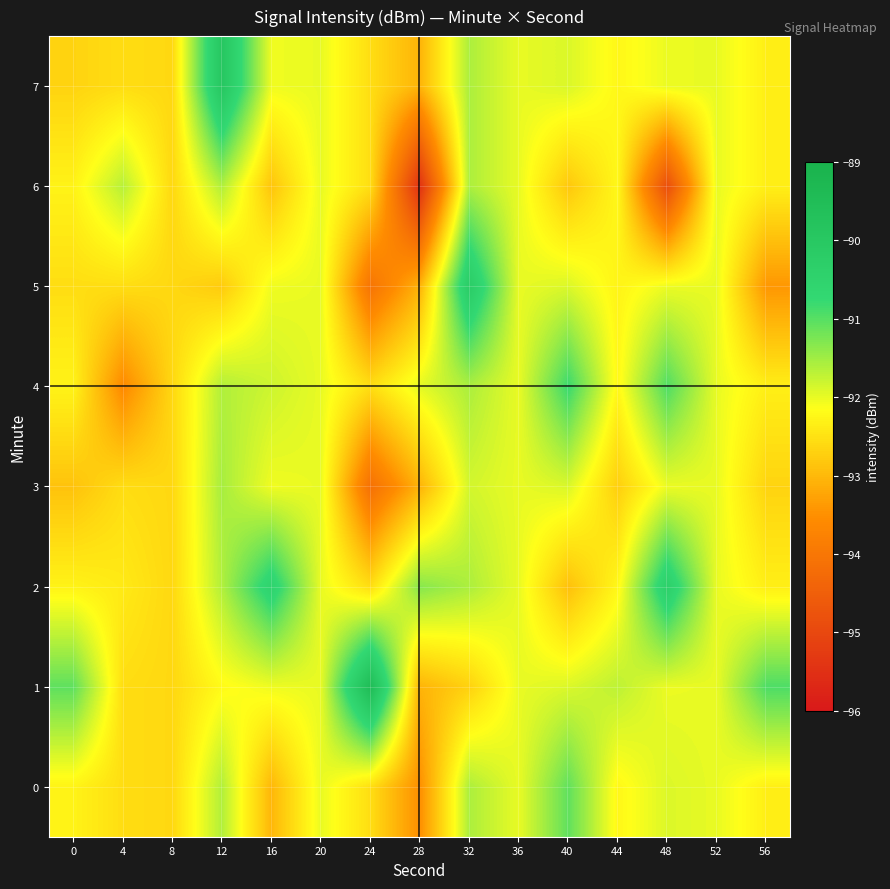

Which series changed the most between 28 and 36?

6